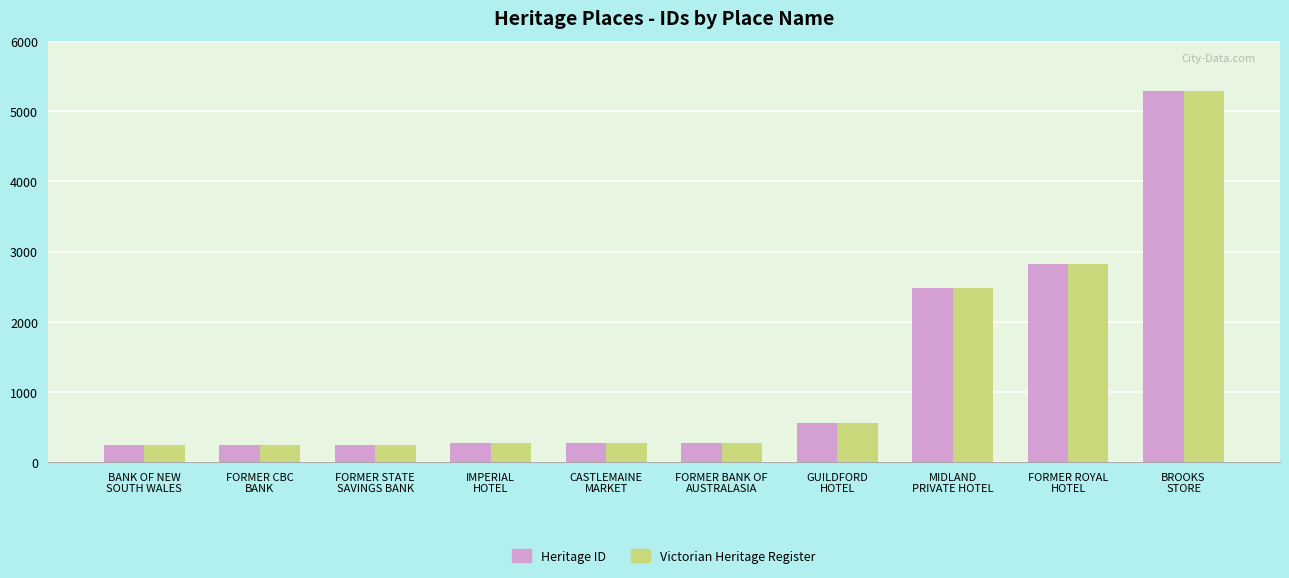

Is it true that Victorian Heritage Register equals 3823 at FORMER ROYAL
HOTEL?

False